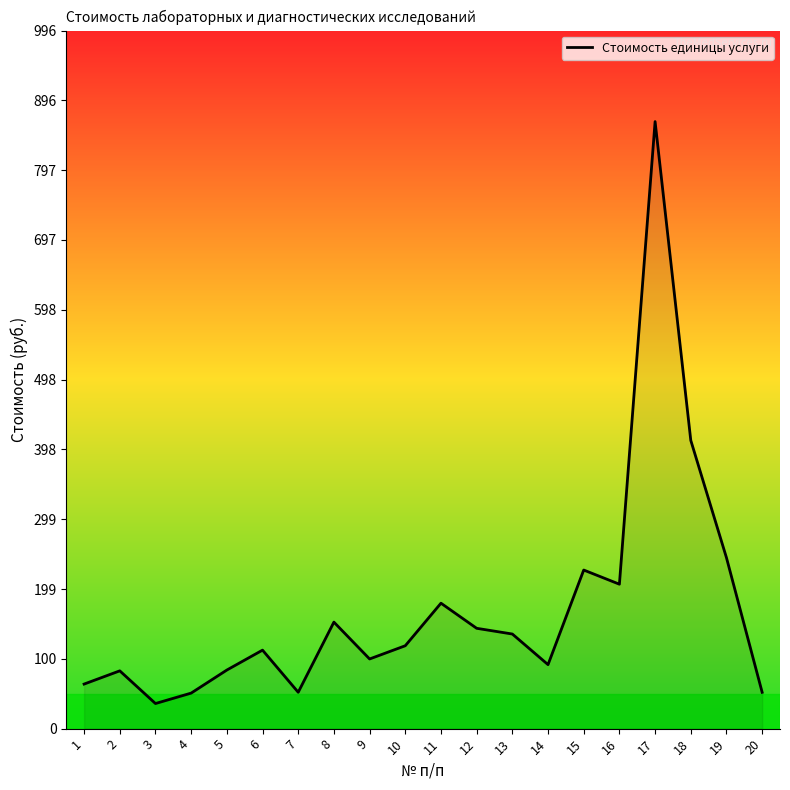

What is the minimum value shown in the chart?

35.8